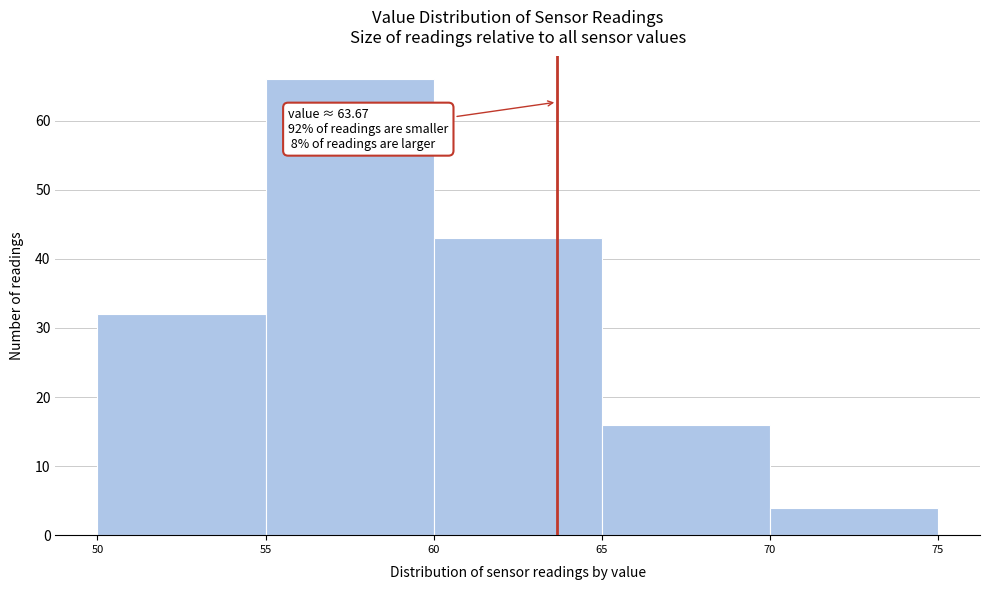

Which range on the x-axis has the tallest bar?

55 to 60